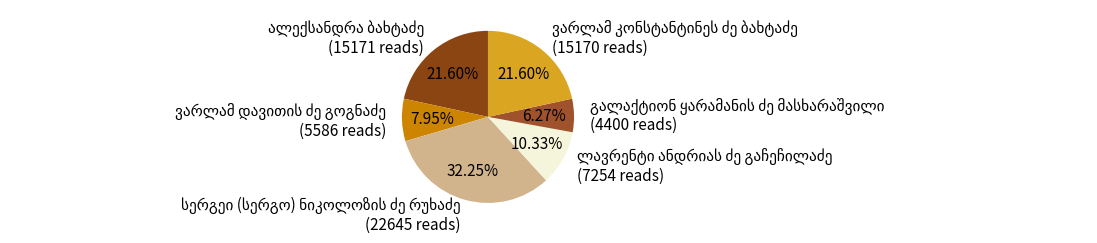

How many segments does this pie chart have?

6